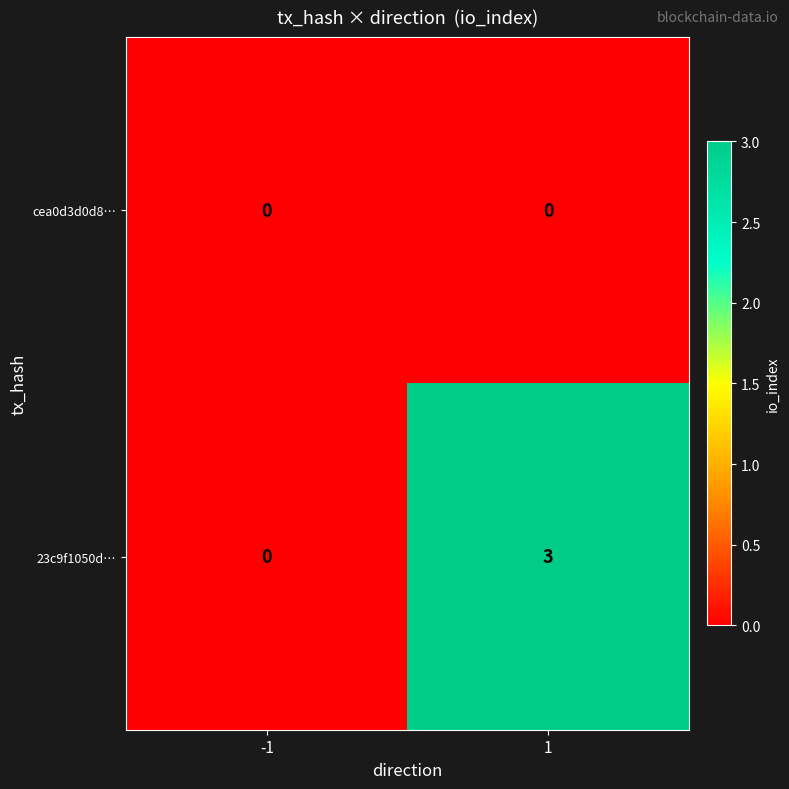

The 23c9f1050d… series shows 5 at 1. True or false?

False